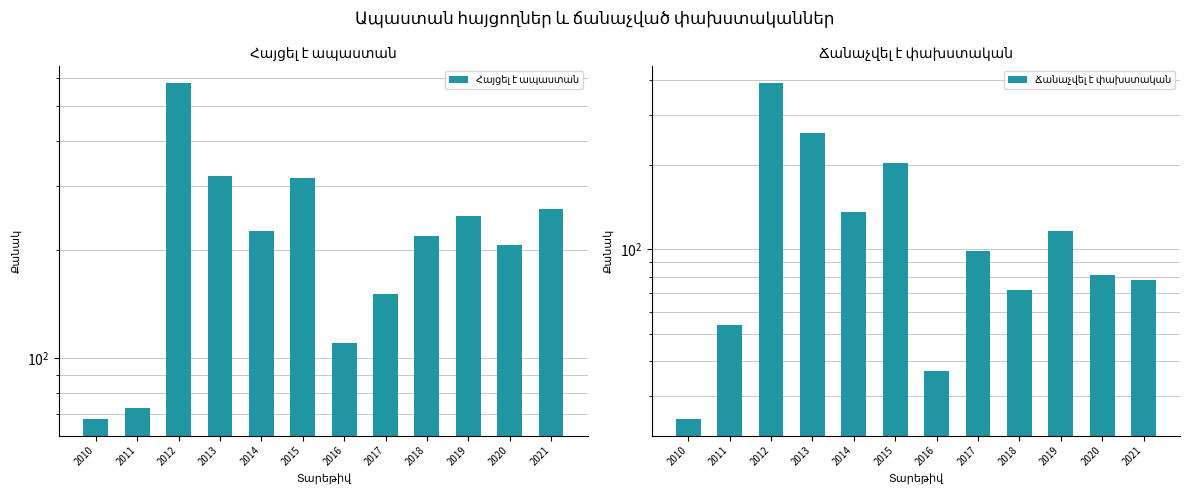

At how many categories does at least one series exceed 307?

3